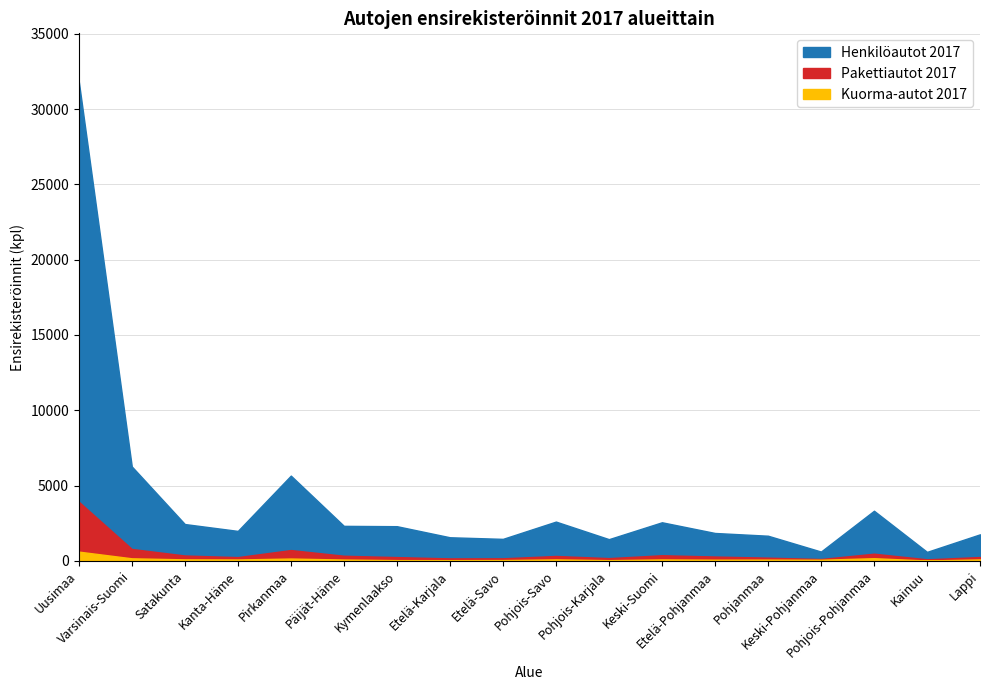

What value does the Henkilöautot 2017 series have at Kainuu?

595